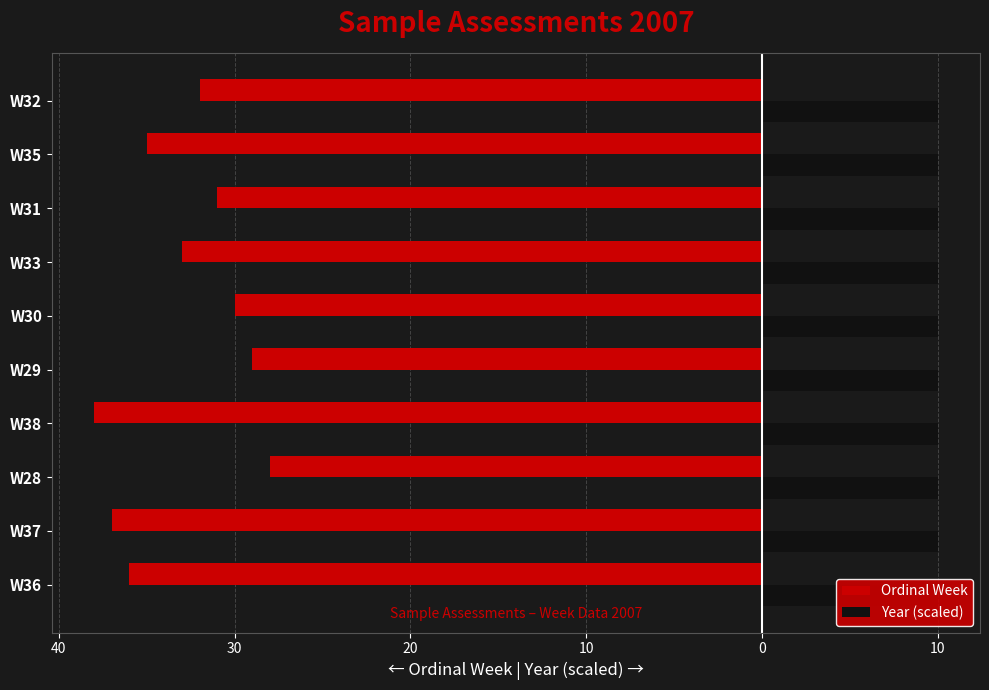

Between 10 and 10, which series saw the biggest shift?

Ordinal Week